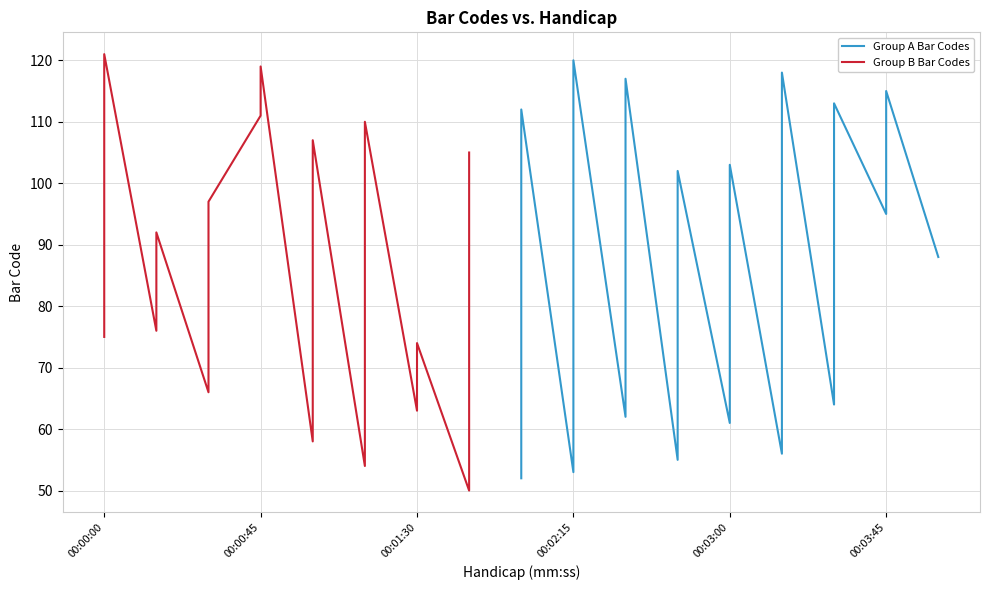

Does the chart have visible grid lines?

Yes